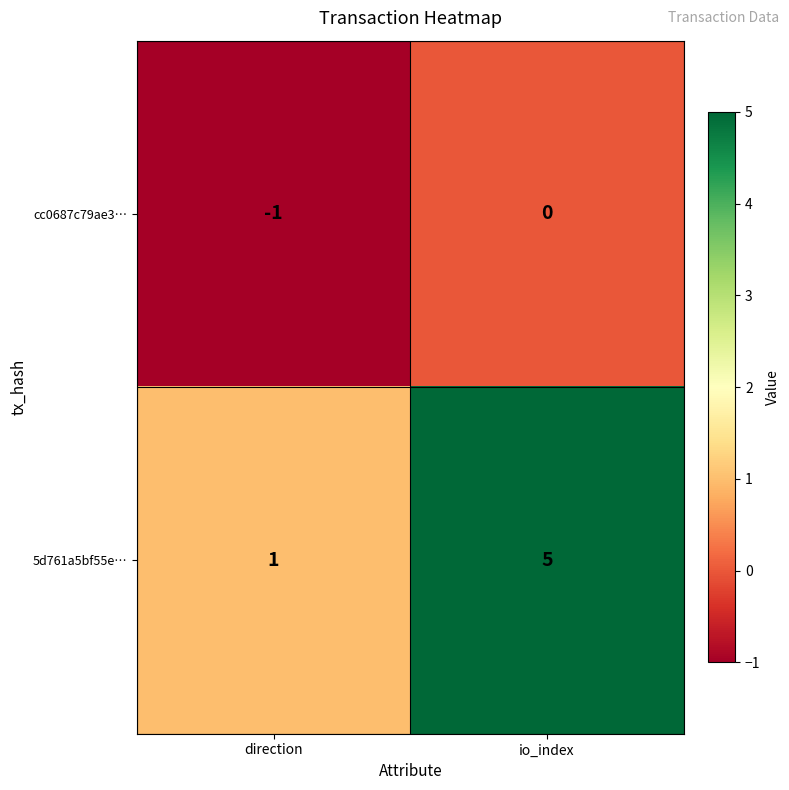

Between direction and io_index, which series saw the biggest shift?

5d761a5bf55e…